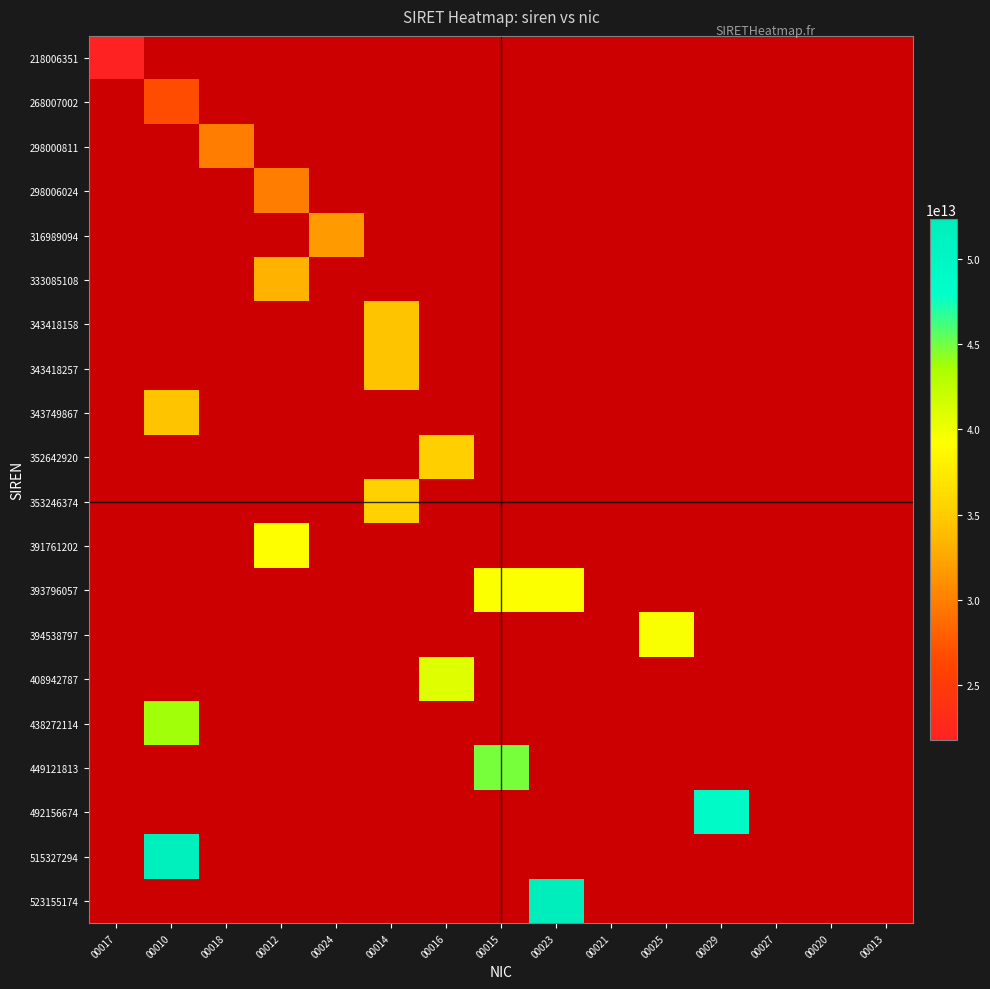

At which label does 438272114 reach its minimum?

00017